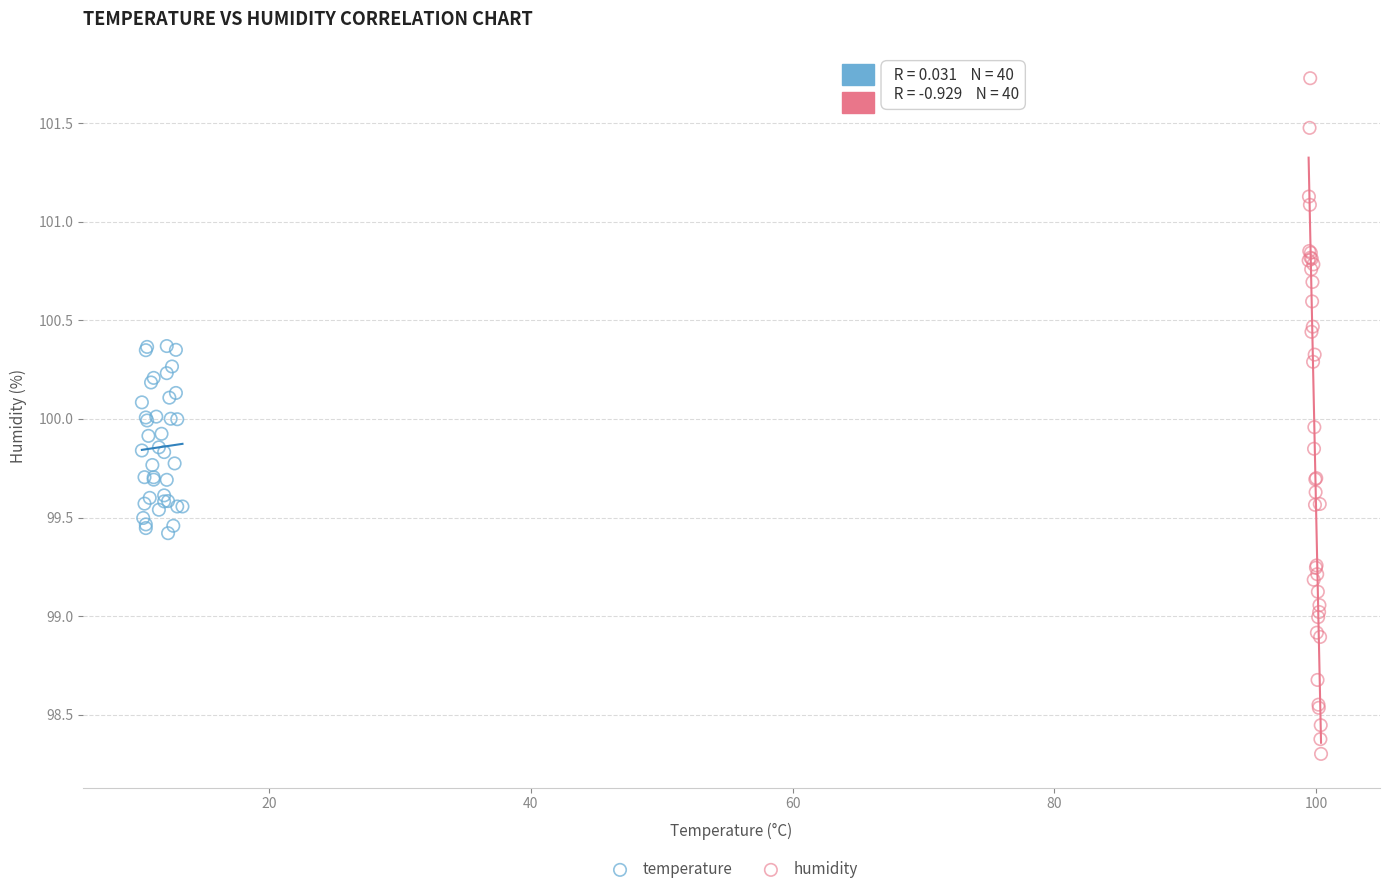

Which series contains the lowest Y value?

humidity